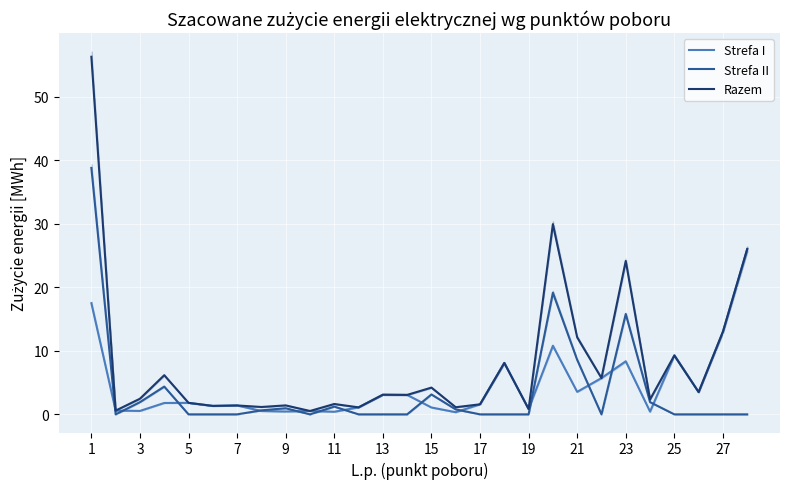

What is the maximum value for Strefa II?

38.8